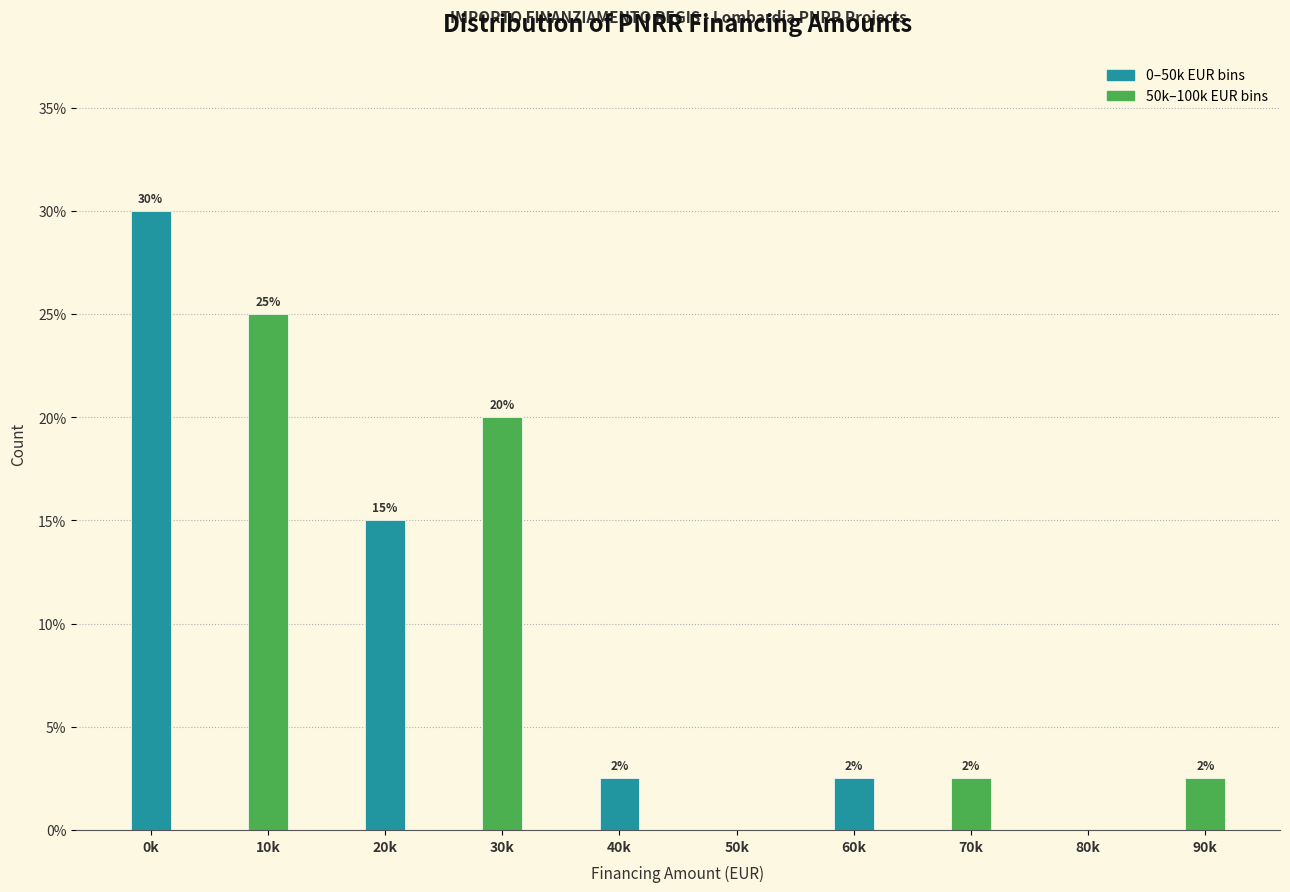

At which label is the value closest to 15?

20k